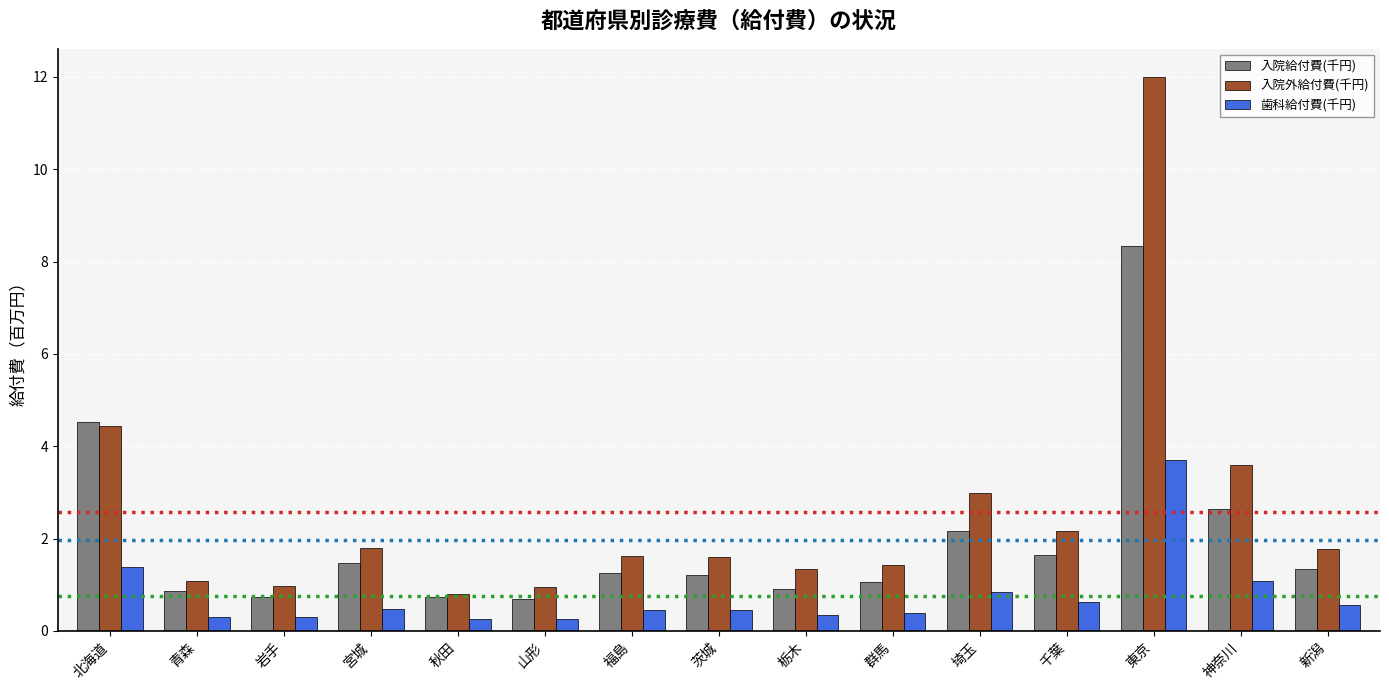

Rank the series by their average value, from highest to lowest.

入院外給付費(千円), 入院給付費(千円), 歯科給付費(千円)